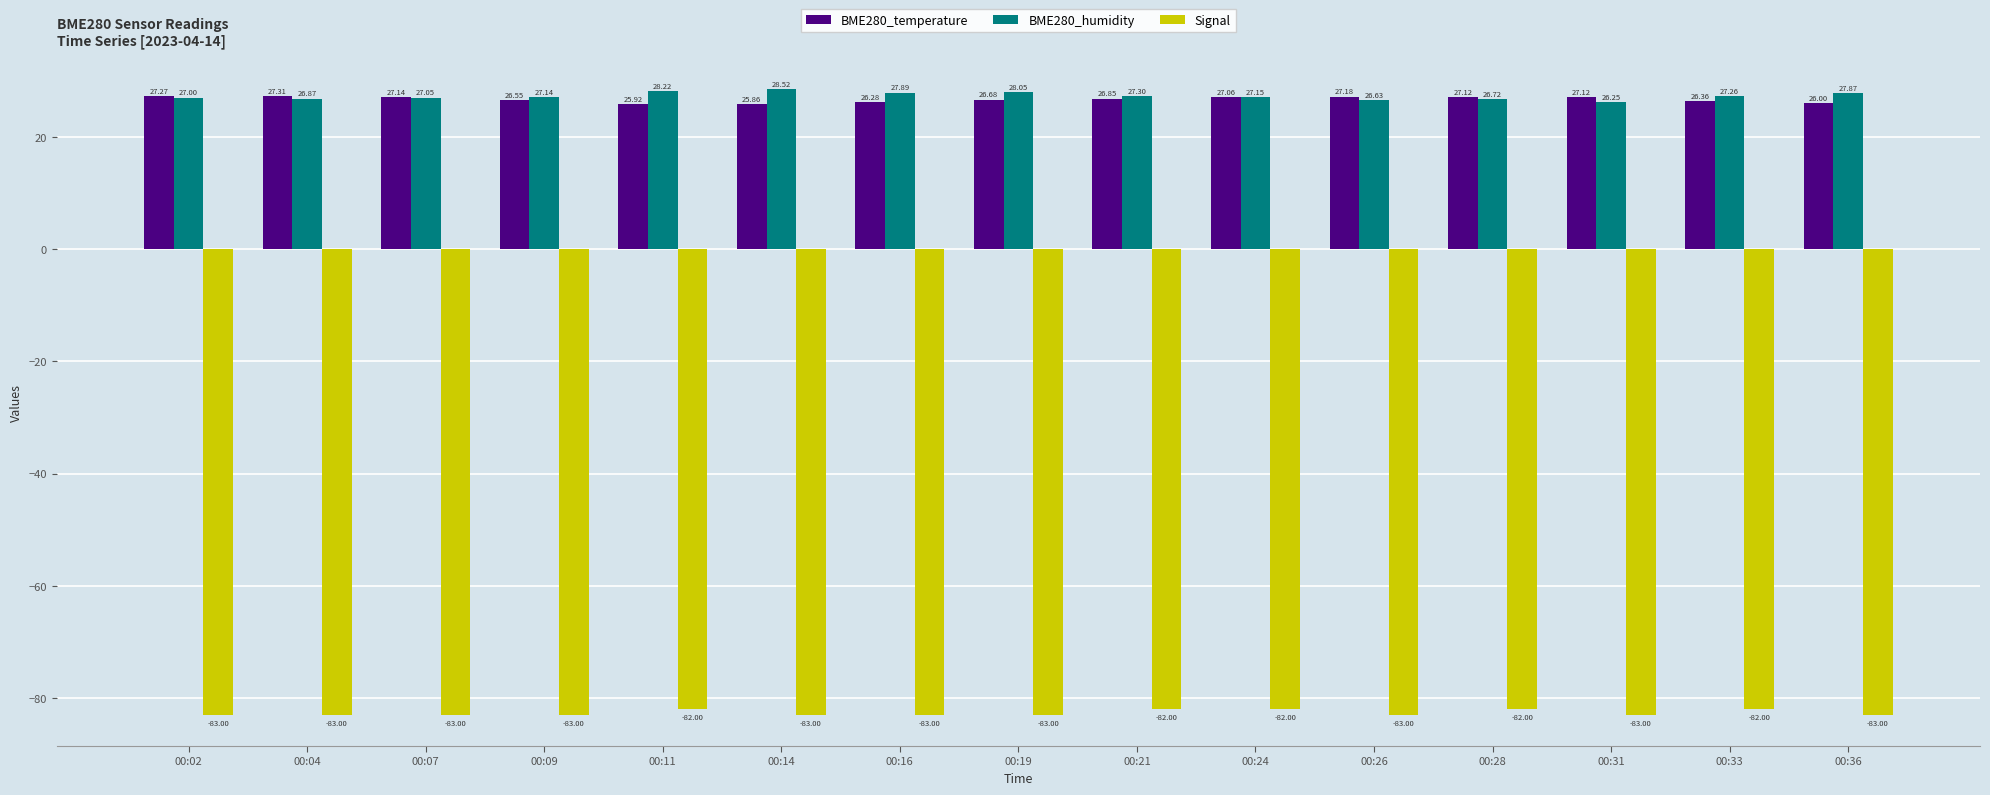

What is the total value across all series at 00:19?

-28.3